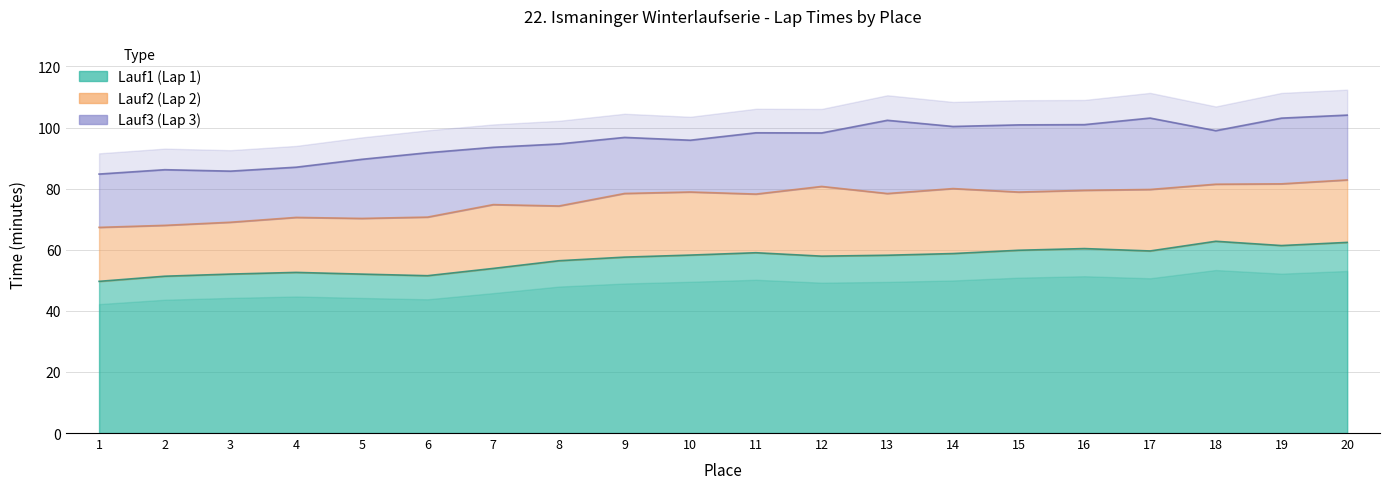

How many lines are shown in the chart?

3